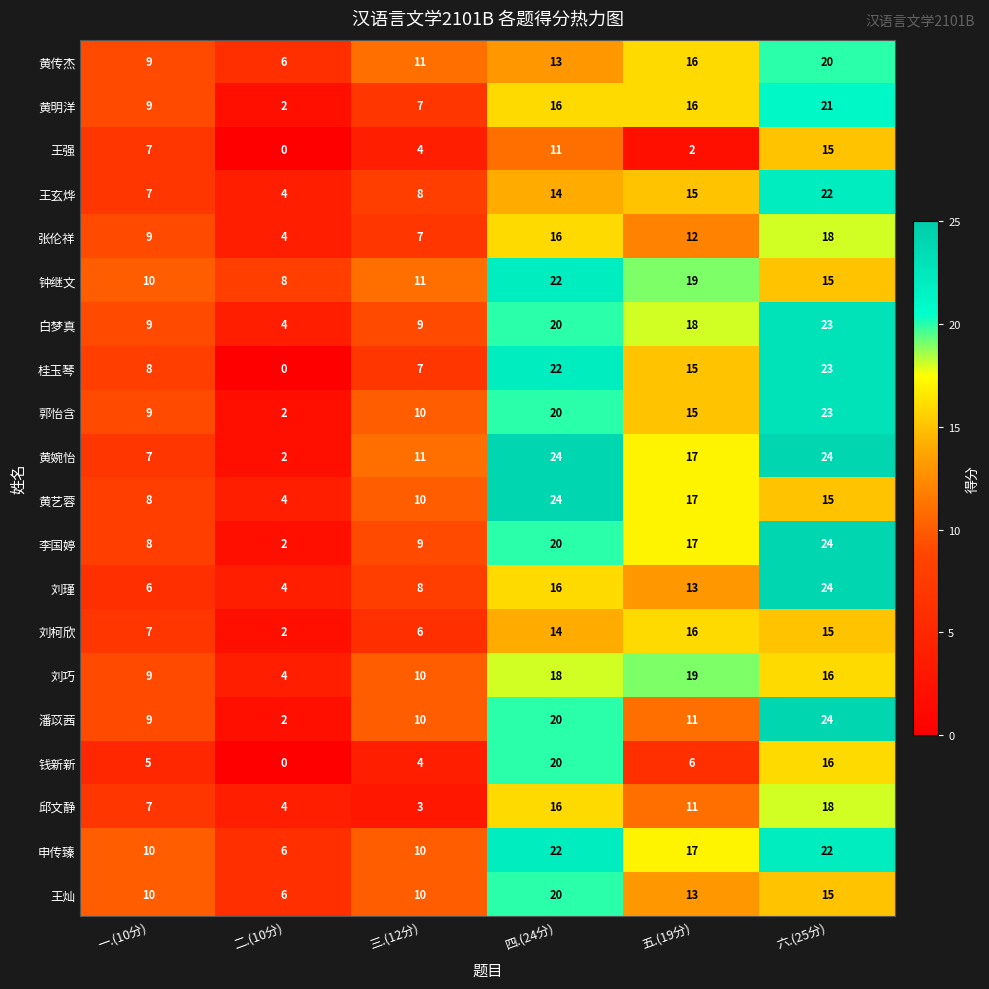

Which series has the largest total across all categories?

申传臻